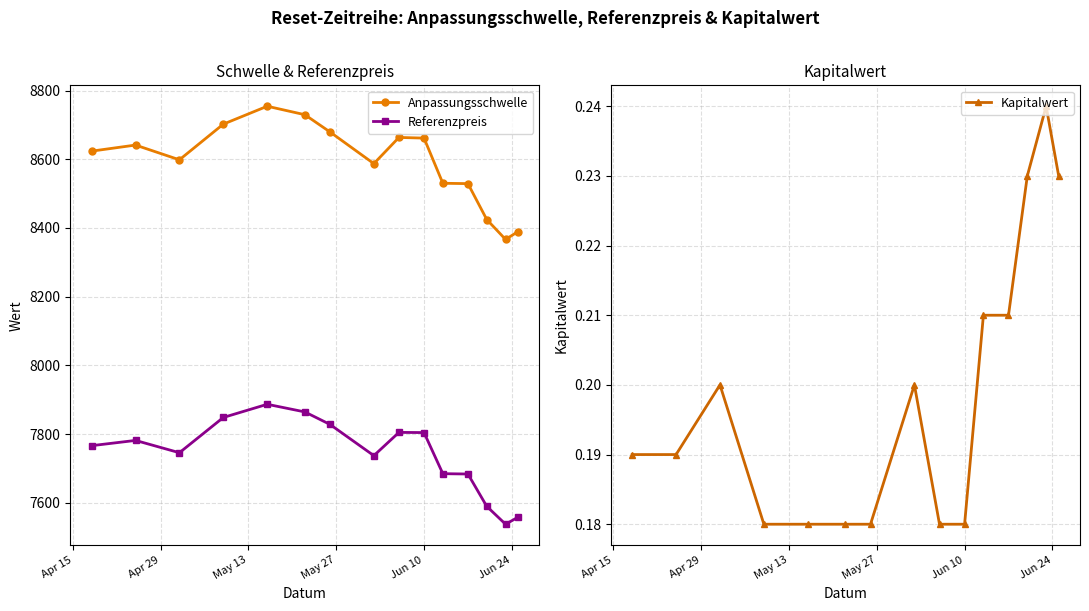

How many interior local peaks does the Kapitalwert series have?

3